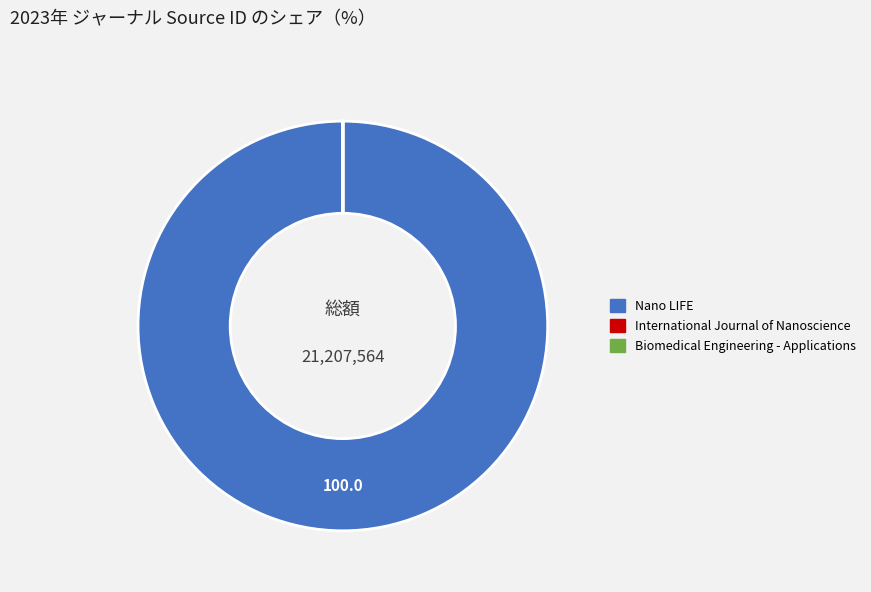

What is the majority slice?

Nano LIFE